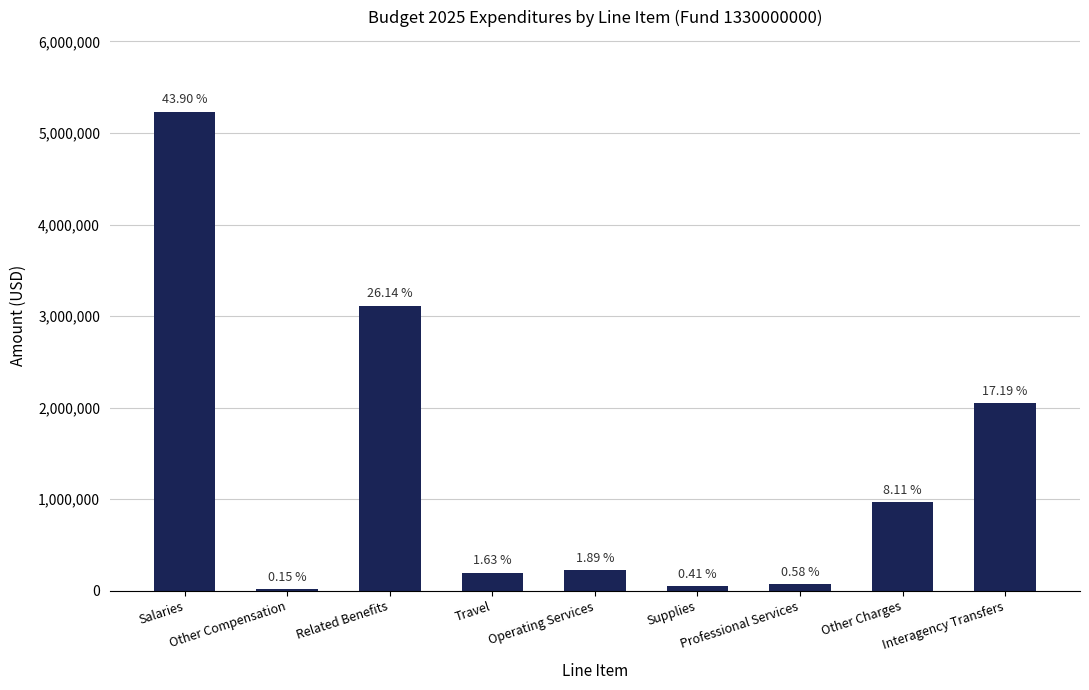

At which category does the chart reach its peak across all series?

Salaries